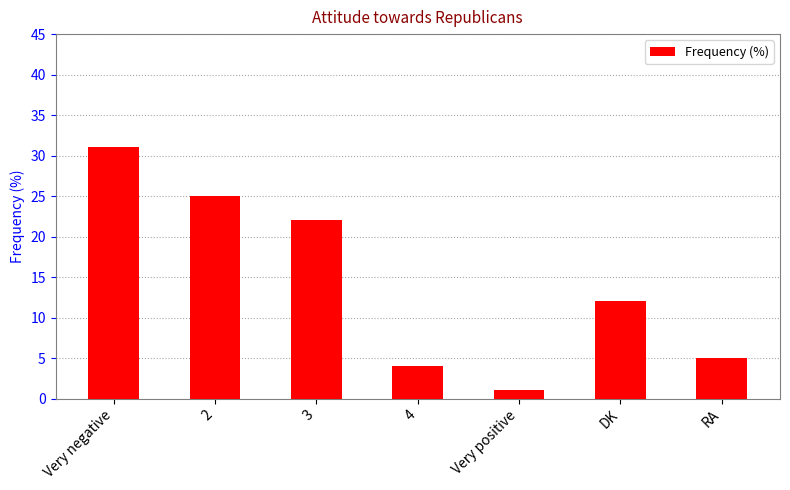

Is it true that the value at Very positive is 1?

True